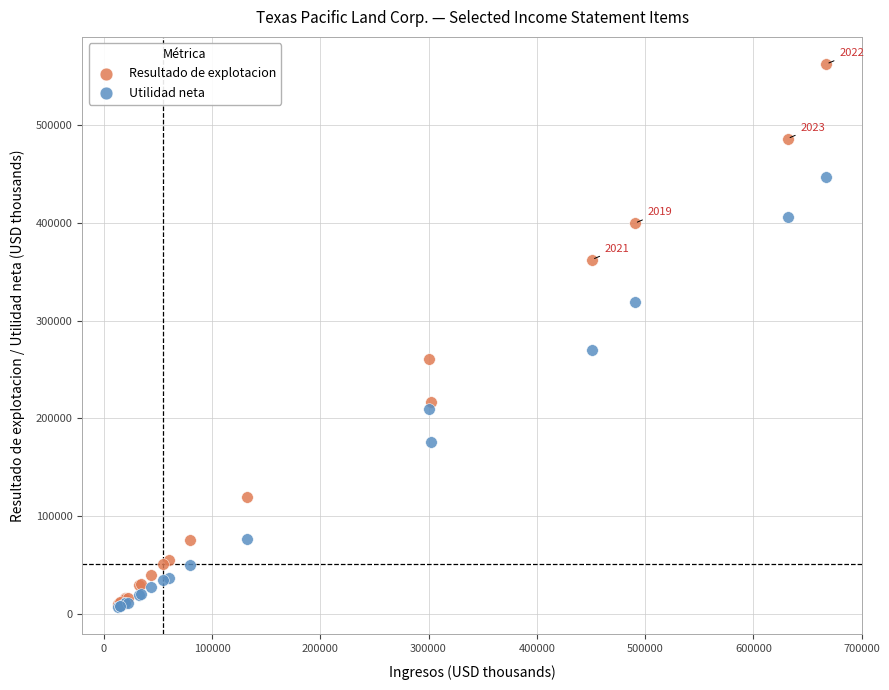

What are all the series names shown in the legend?

Resultado de explotacion, Utilidad neta